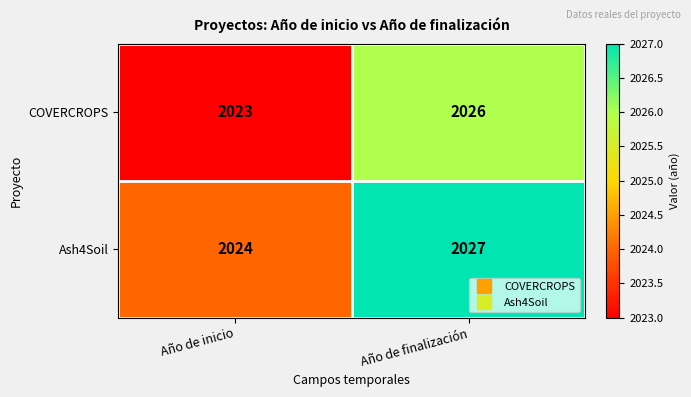

True or false: COVERCROPS has a value of 3614 at Año de inicio.

False